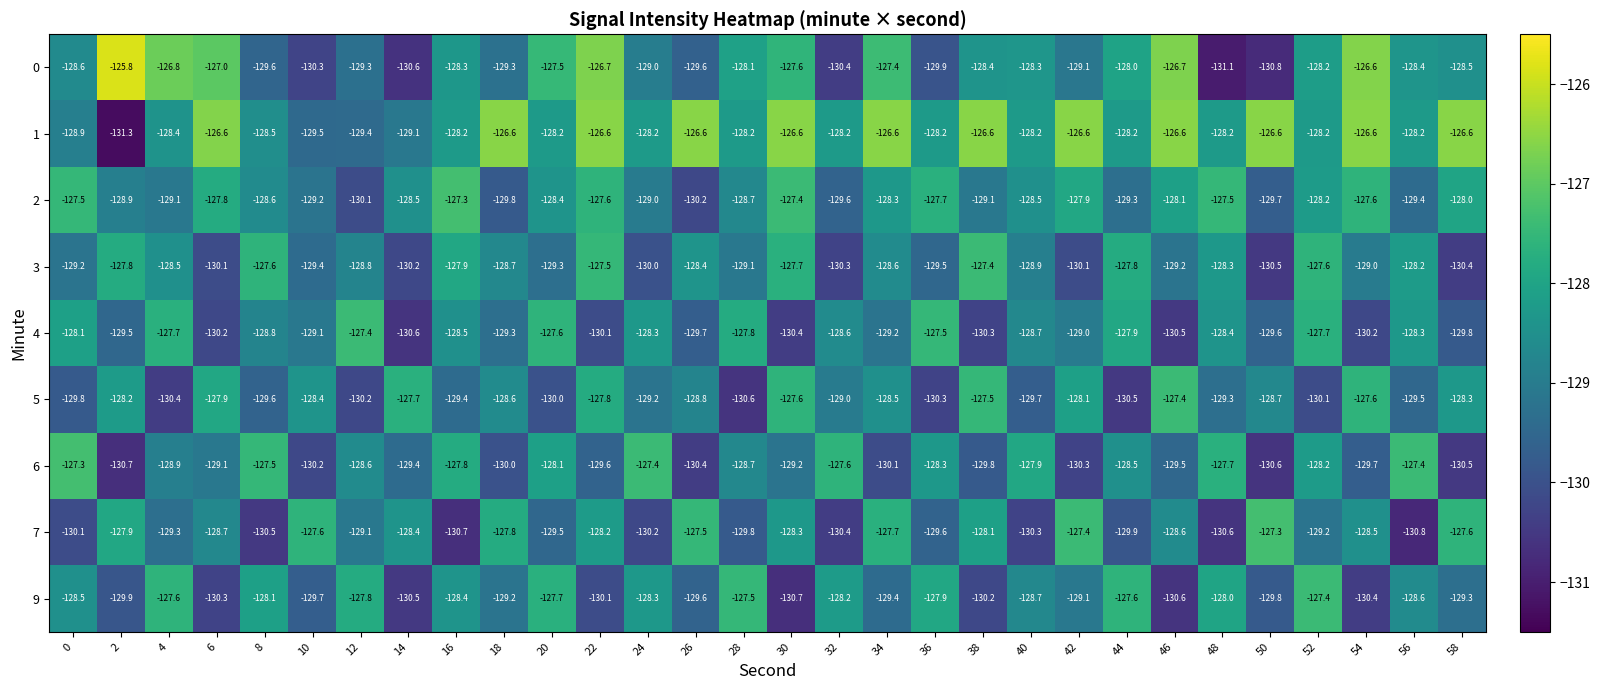

True or false: 3 has a value of -128.2 at 56.

True